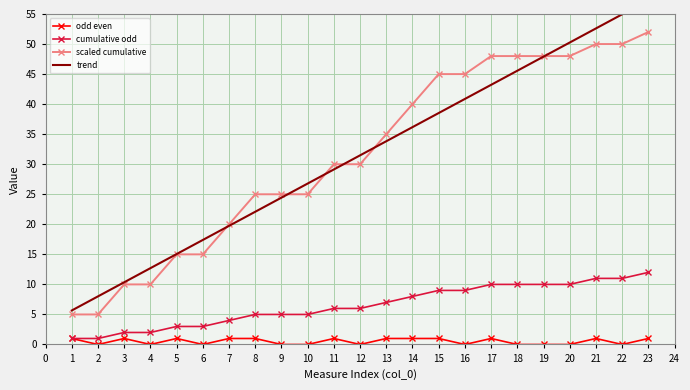

Is it true that cumulative odd equals 6 at 11?

True